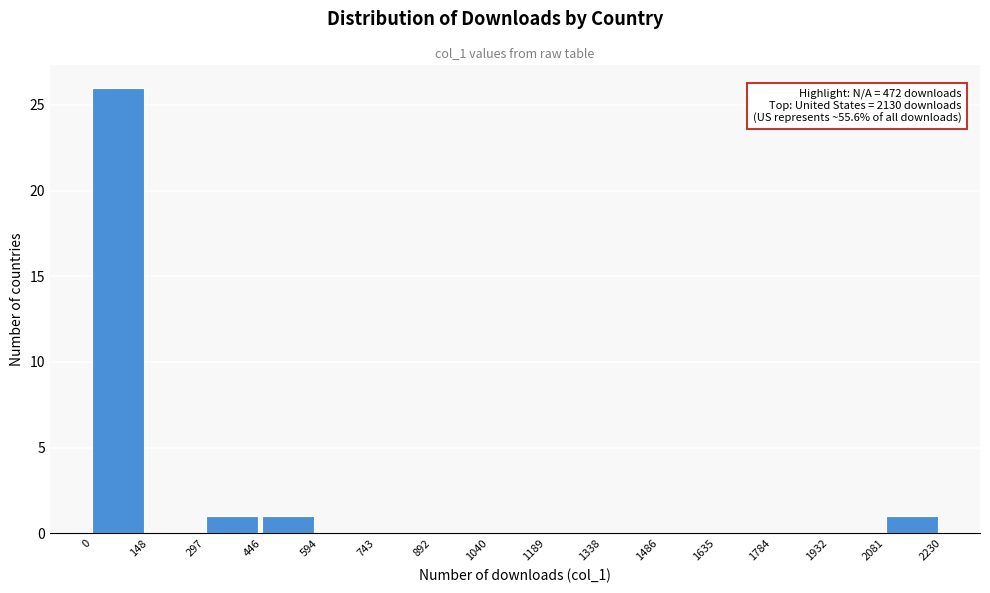

Which range on the x-axis has the tallest bar?

0 to 148